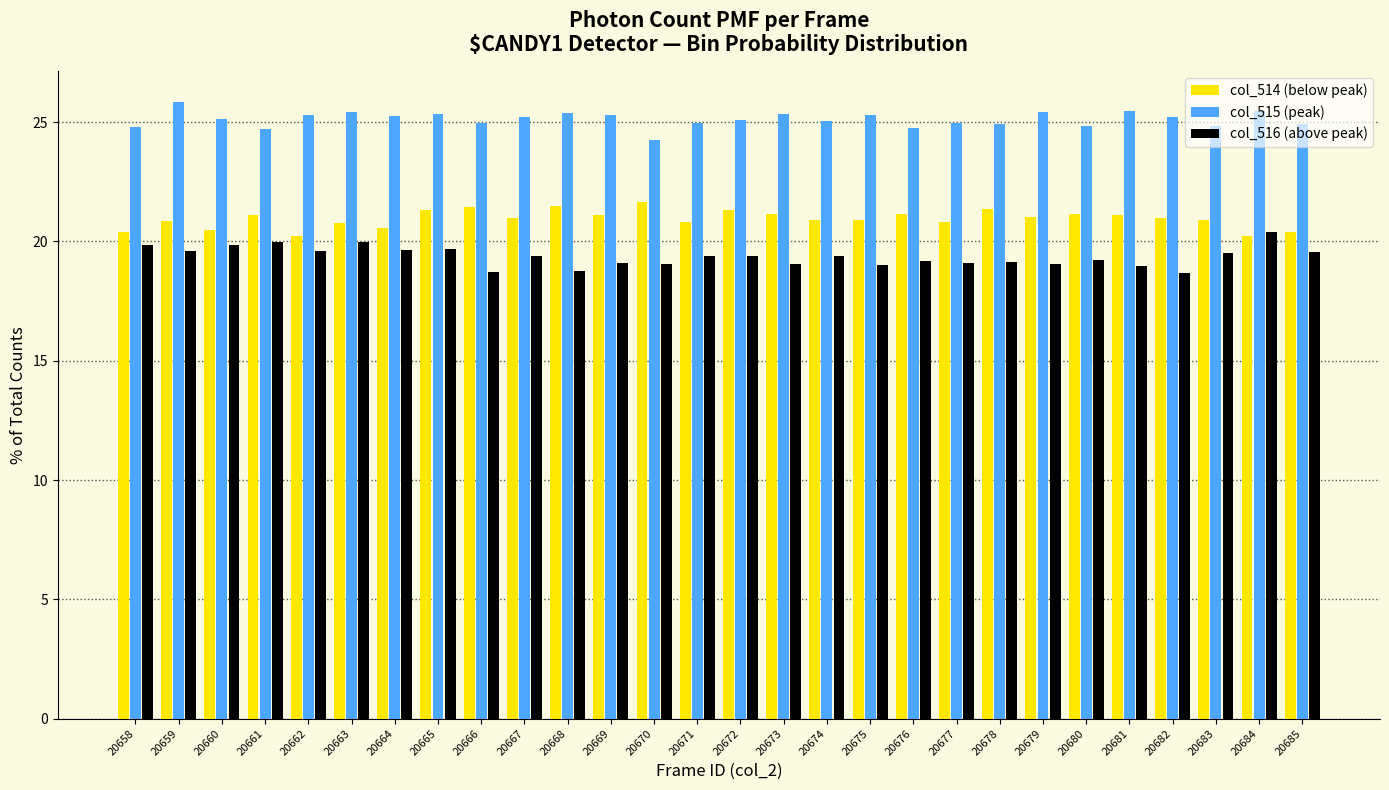

What is the smallest value displayed?

18.7